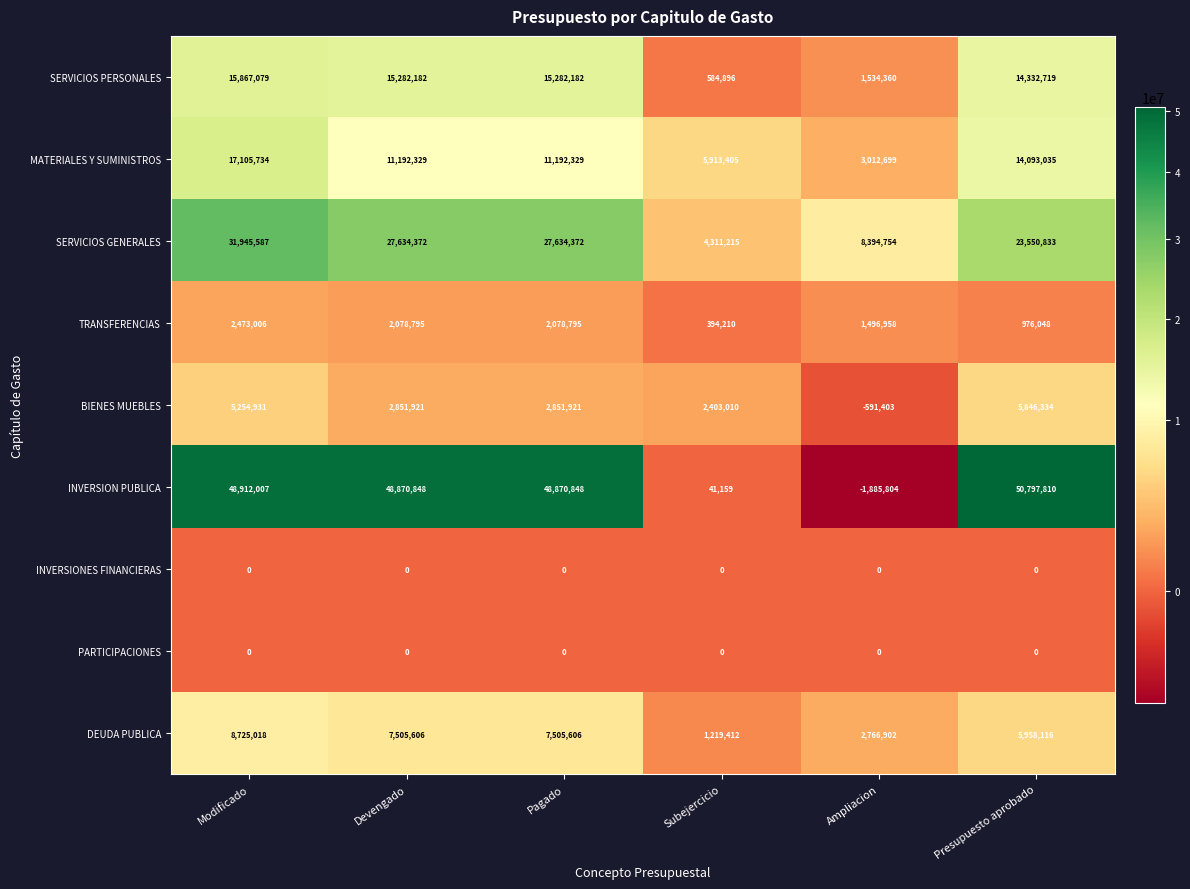

Is it true that SERVICIOS PERSONALES equals 24009395 at Pagado?

False